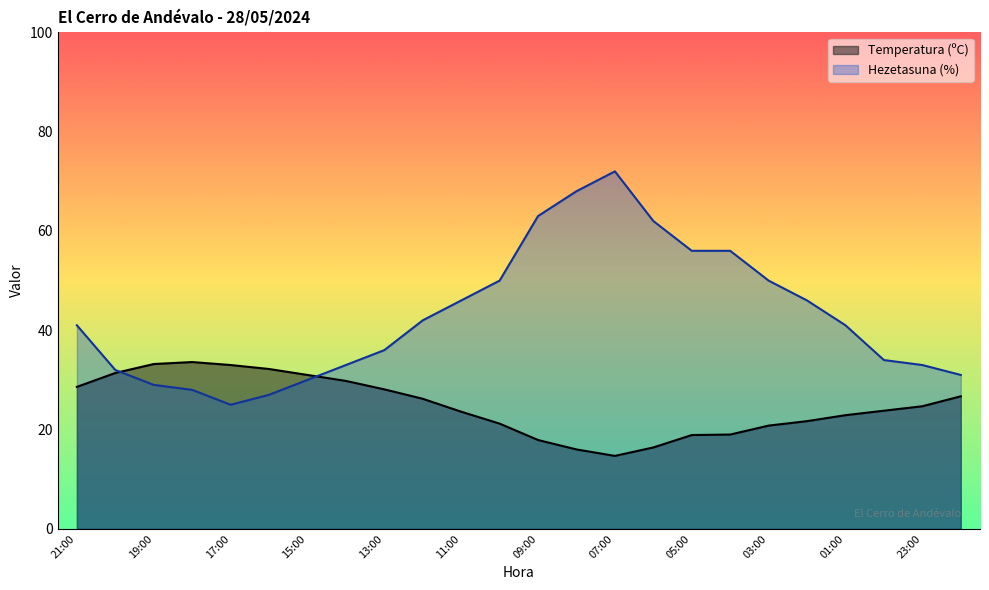

True or false: Temperatura (ºC) has a value of 39.7 at 12:00.

False